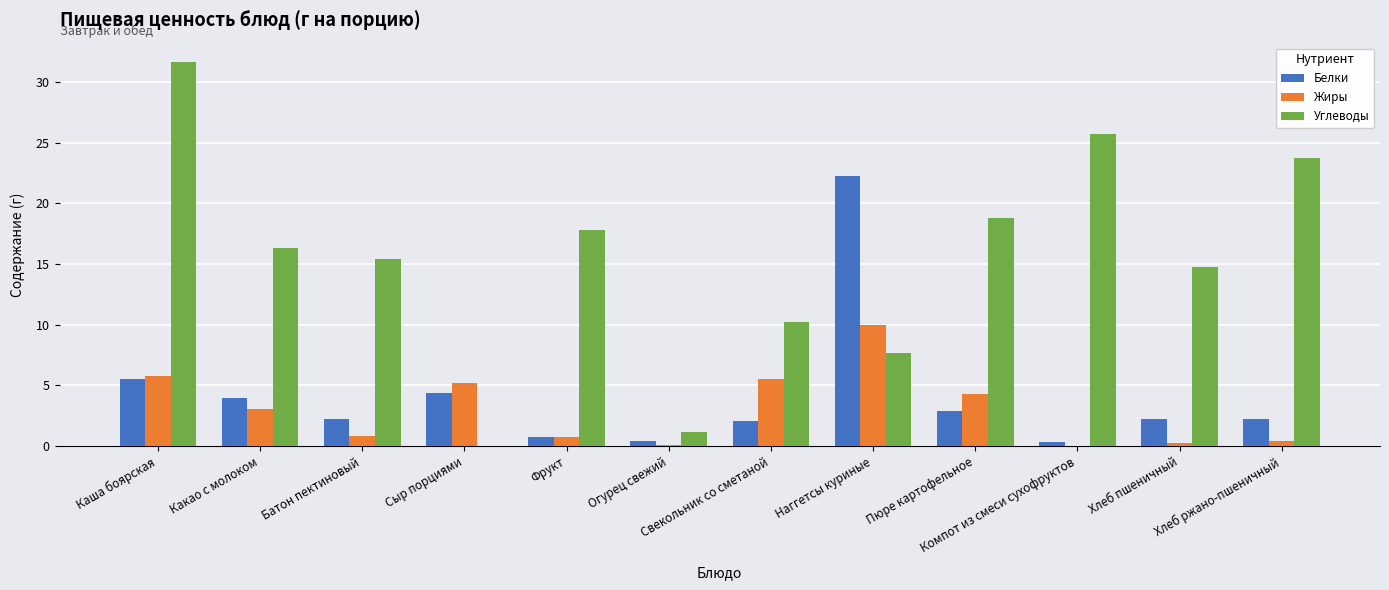

What is the total value across all series at Хлеб пшеничный?

17.3